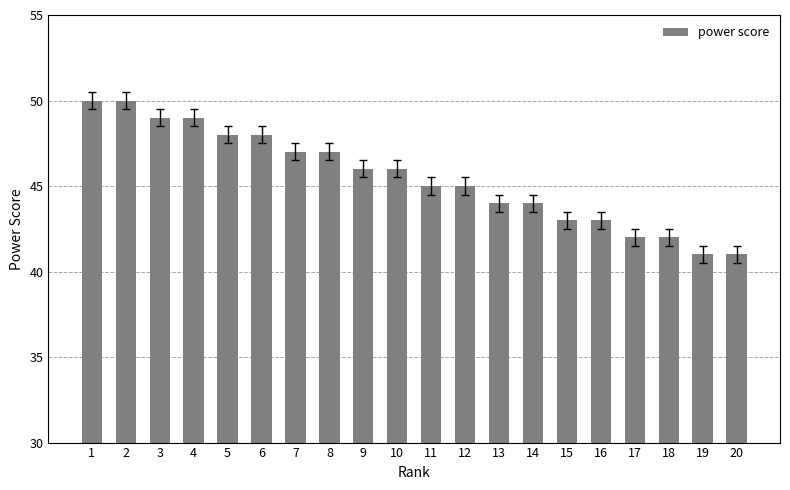

What is the difference between the values at 19 and 17?

1